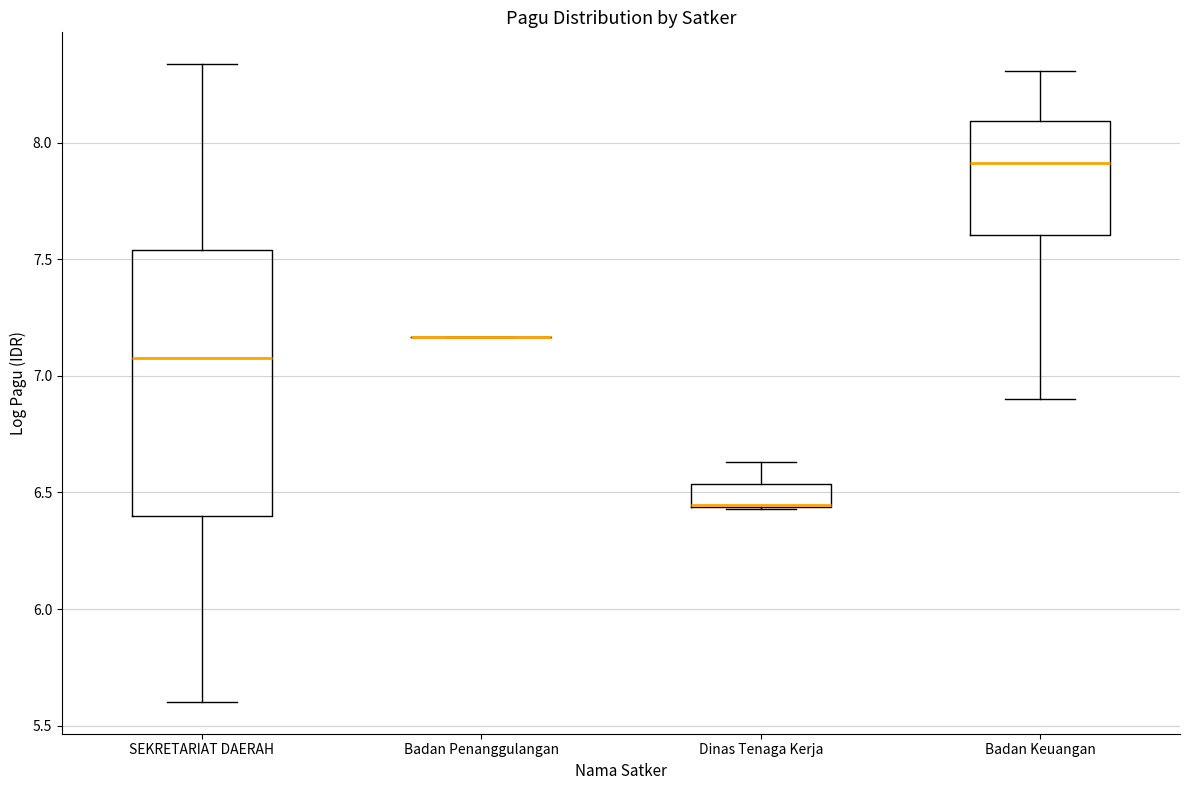

Which box is the tallest, from its lower edge to its upper edge?

SEKRETARIAT DAERAH